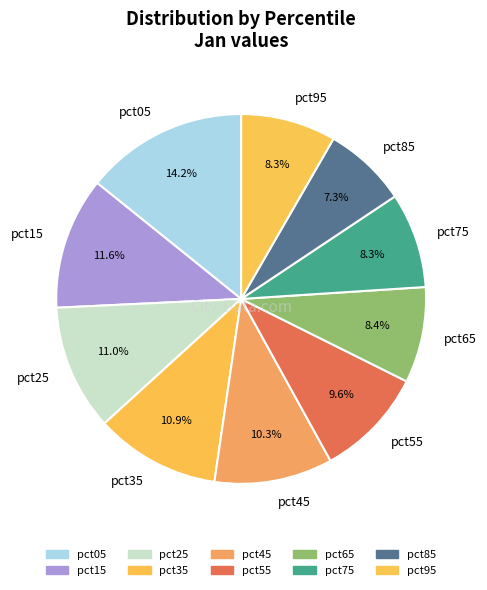

To the nearest percent, what is the difference between the largest and smallest slice percentages?

7%